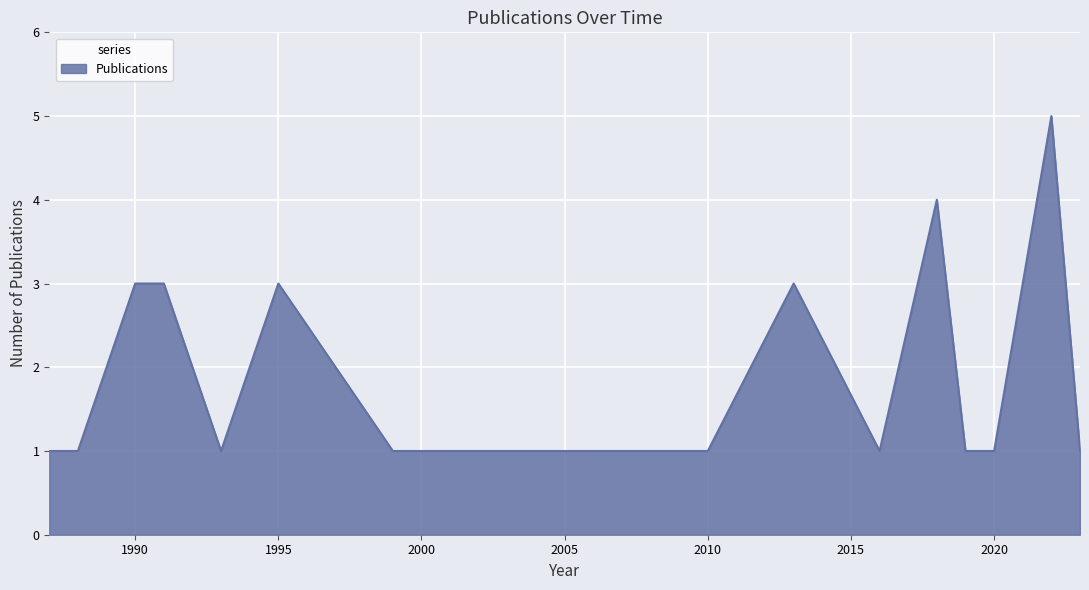

What is the difference between the maximum and minimum values?

4